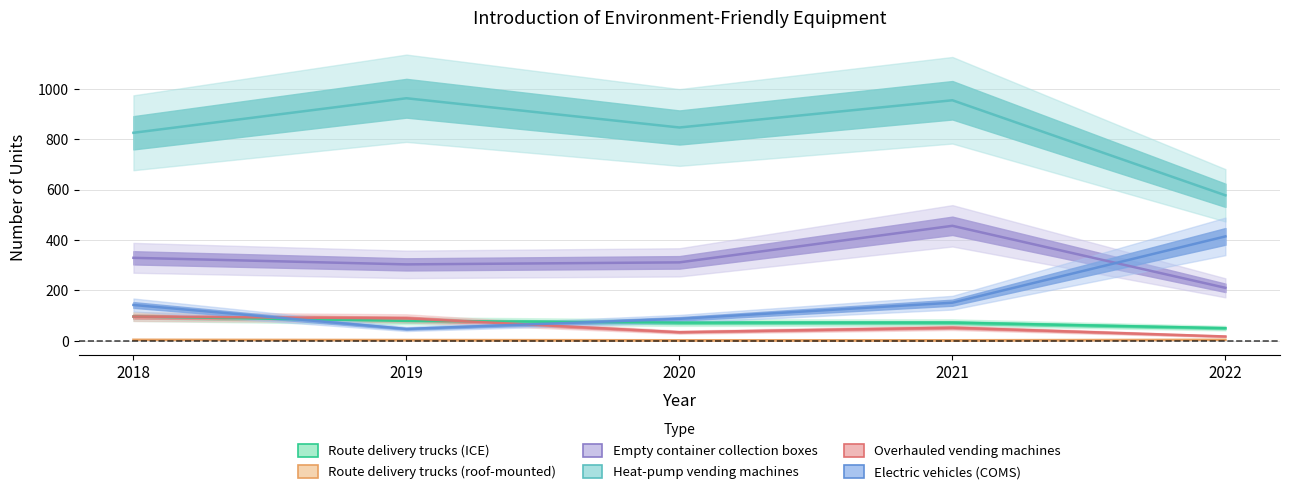

What is the difference between the maximum and minimum values in the Route delivery trucks (roof-mounted) series?

2